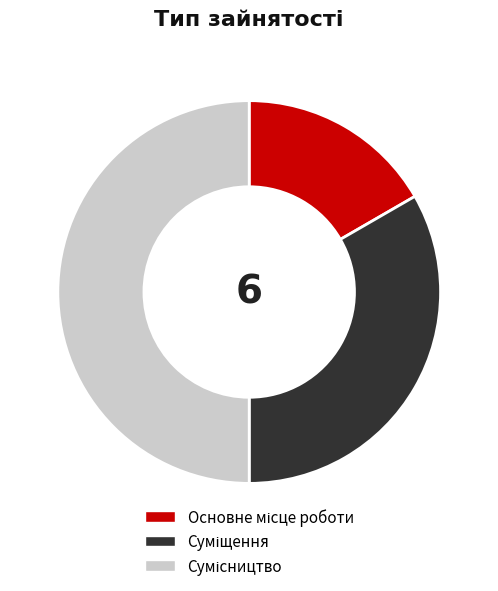

Count the number of slices in the pie.

3